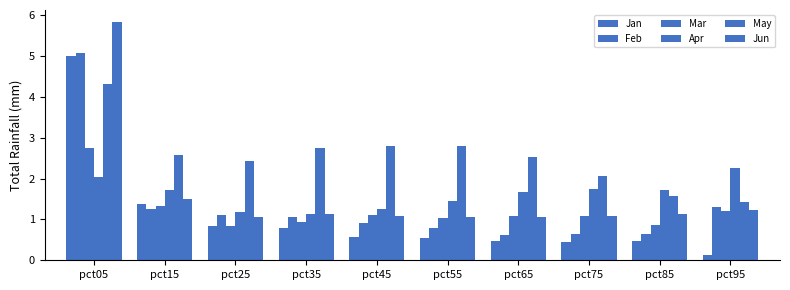

At which category is the sum across all series the highest?

pct05